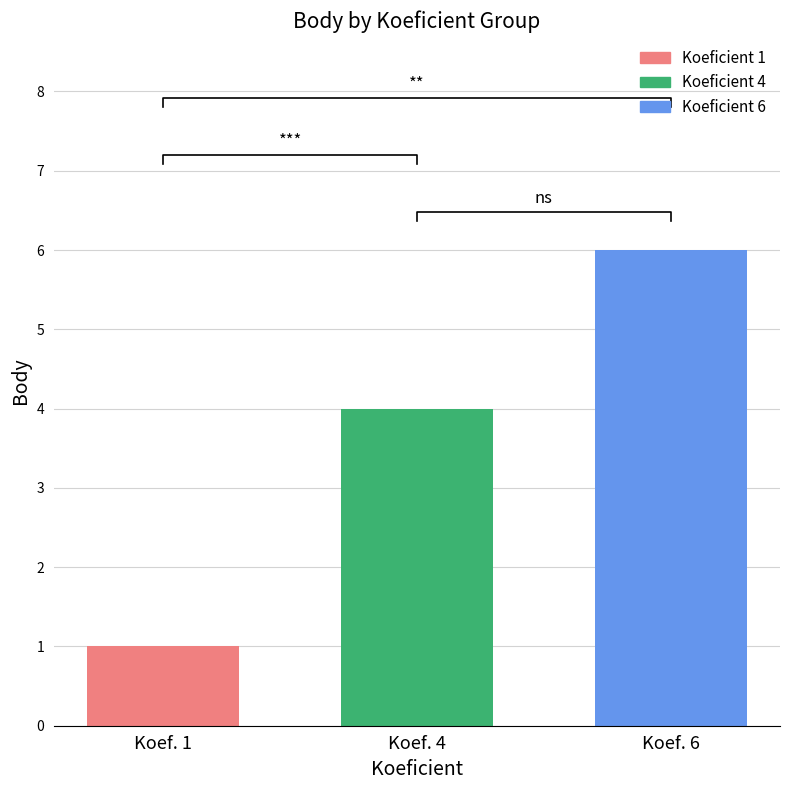

What is the minimum value shown in the chart?

1